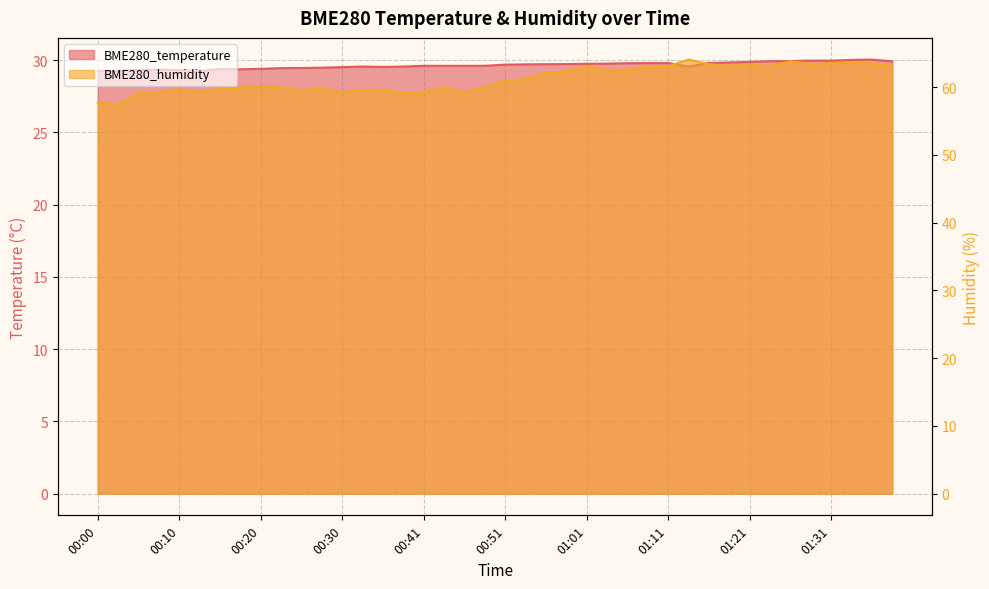

At which label does BME280_humidity reach its peak?

01:13